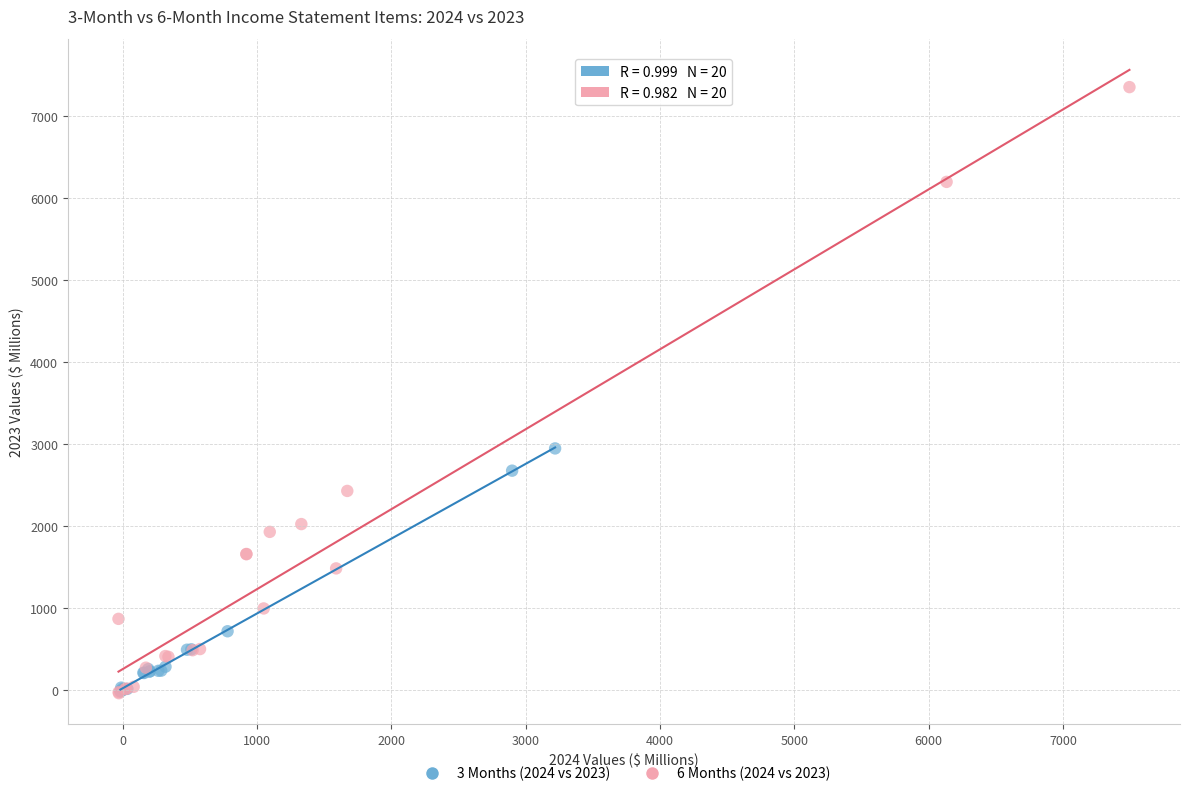

What are all the series names shown in the legend?

3 Months (2024 vs 2023), 6 Months (2024 vs 2023)